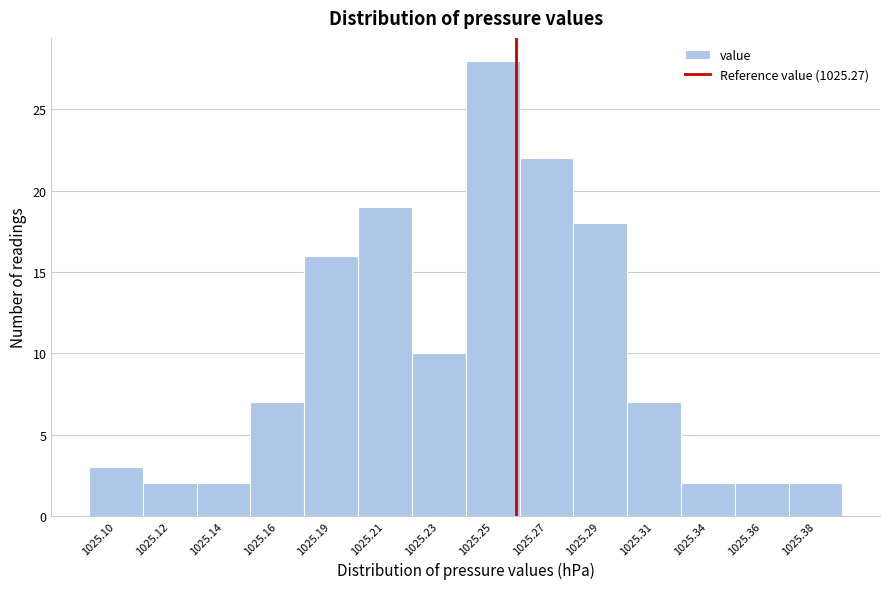

Reading right to left, extract all data points from this chart.

2	2	2	7	18	22	28	10	19	16	7	2	2	3